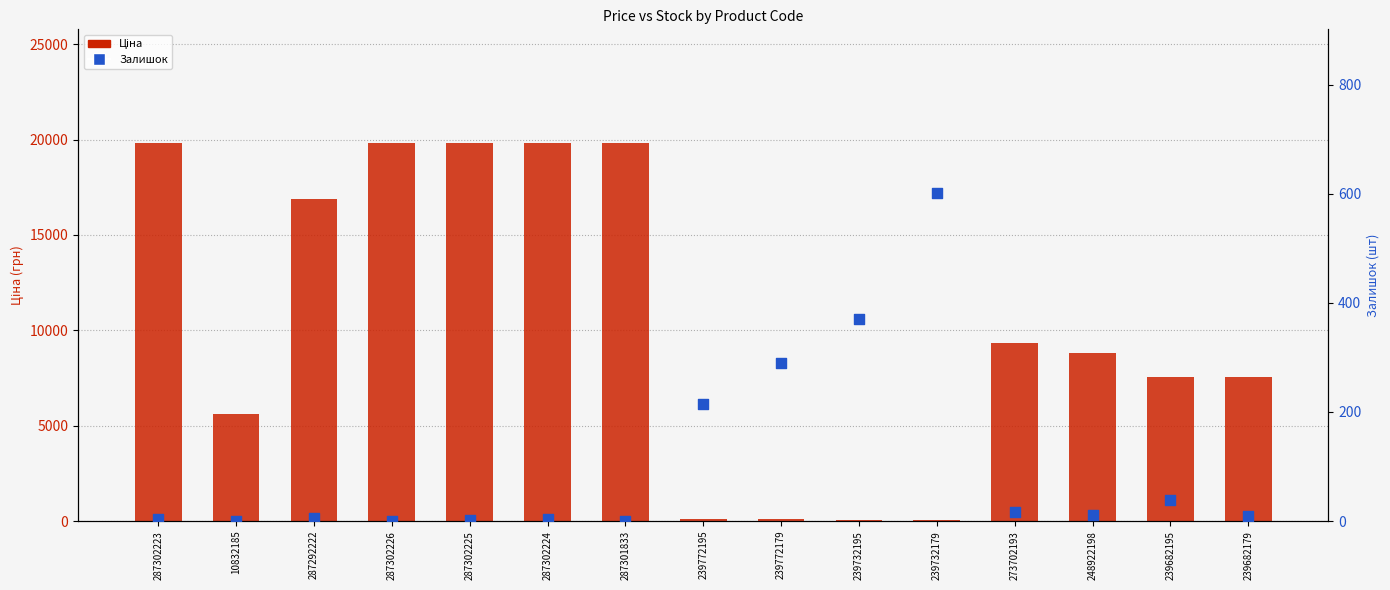

Which series contains the highest Y value?

Ціна